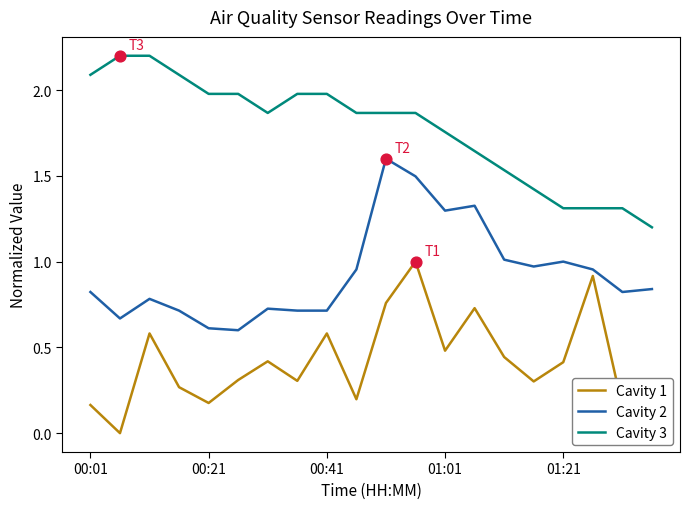

What are all the series names shown in the legend?

Cavity 1, Cavity 2, Cavity 3